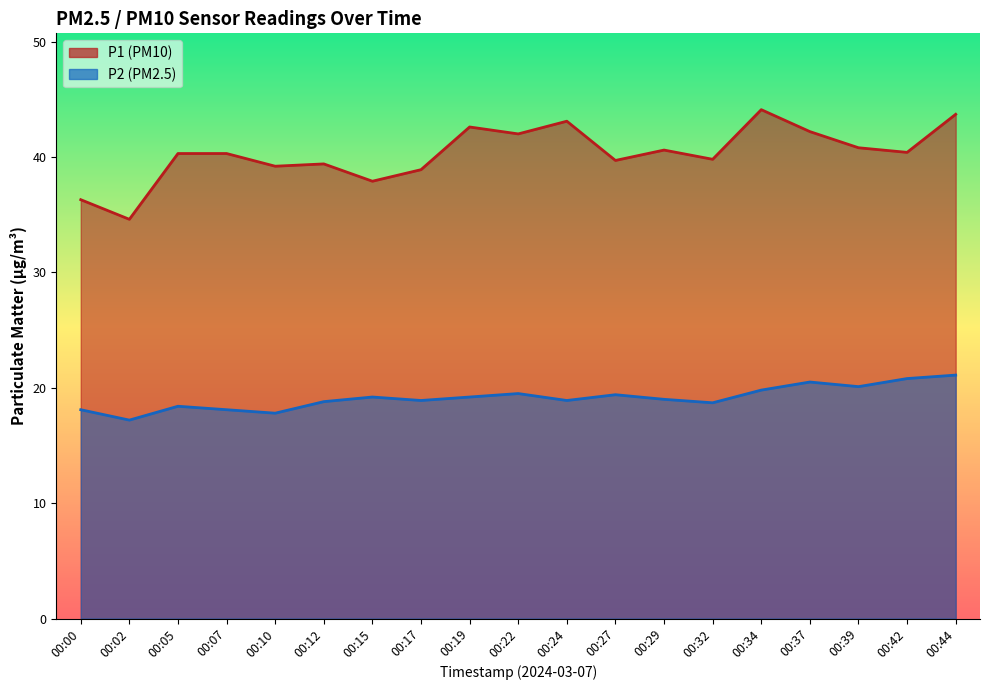

What is the value of the P1 point at the 5th from the left?

39.2